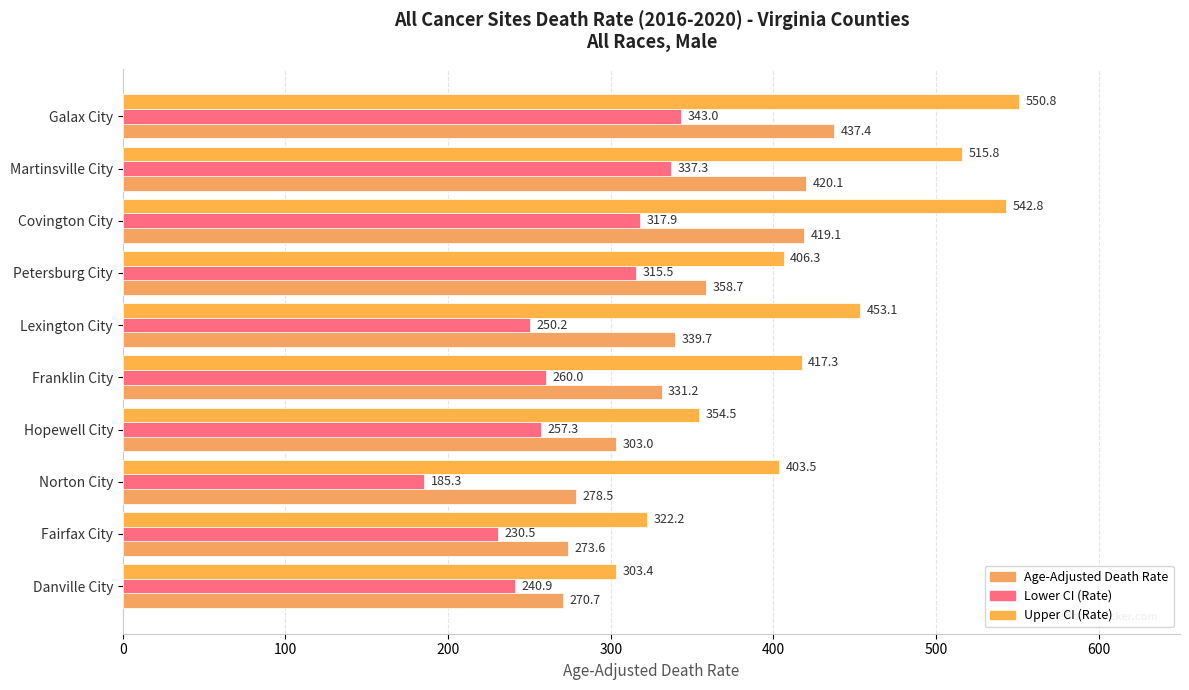

What is the value of the Upper CI (Rate) bar at the 9th from the left?

322.2